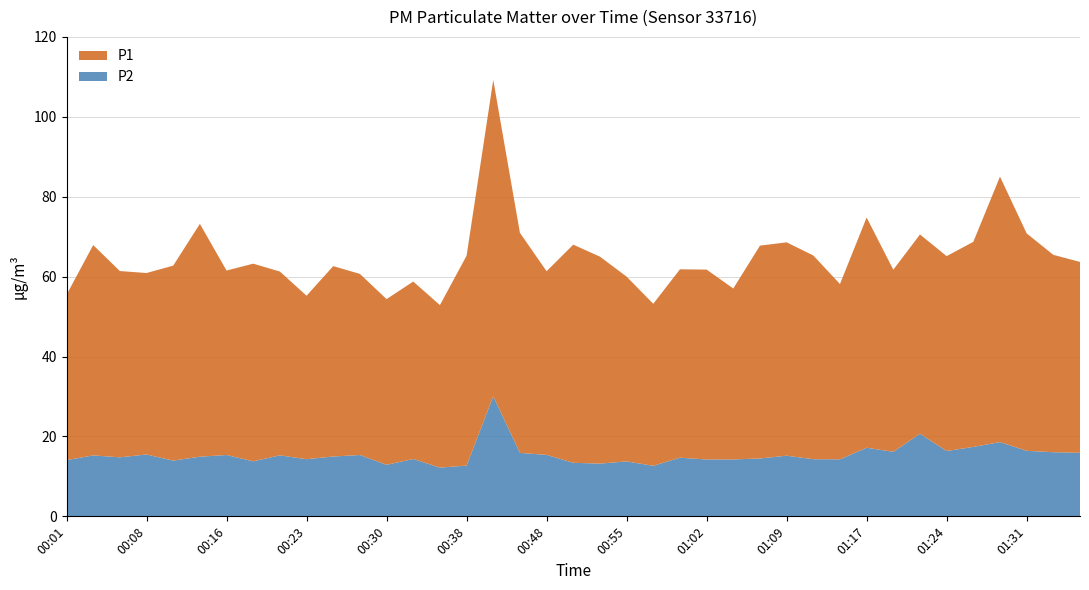

Reading left to right, transcribe all the data shown in this chart.

P1: 00:01=41.4	00:03=52.6	00:06=46.6	00:08=45.4	00:11=48.8	00:13=58.3	00:16=46.2	00:18=49.5	00:21=46.0	00:23=40.9	00:26=47.6	00:28=45.3	00:30=41.5	00:33=44.4	00:35=40.7	00:38=52.5	00:43=79.2	00:45=55.1	00:48=46.0	00:50=54.6	00:52=51.8	00:55=46.2	00:57=40.5	01:00=47.1	01:02=47.5	01:05=42.8	01:07=53.3	01:09=53.4	01:12=51.0	01:14=43.9	01:17=57.6	01:19=45.6	01:22=49.9	01:24=48.8	01:26=51.3	01:29=66.5	01:31=54.4	01:34=49.4	01:36=47.8
P2: 00:01=14.1	00:03=15.2	00:06=14.8	00:08=15.5	00:11=13.9	00:13=14.9	00:16=15.3	00:18=13.8	00:21=15.3	00:23=14.3	00:26=15.0	00:28=15.3	00:30=12.9	00:33=14.3	00:35=12.2	00:38=12.7	00:43=30.1	00:45=15.9	00:48=15.4	00:50=13.4	00:52=13.2	00:55=13.8	00:57=12.7	01:00=14.7	01:02=14.2	01:05=14.2	01:07=14.5	01:09=15.2	01:12=14.3	01:14=14.3	01:17=17.2	01:19=16.1	01:22=20.7	01:24=16.4	01:26=17.4	01:29=18.6	01:31=16.4	01:34=16.1	01:36=15.9